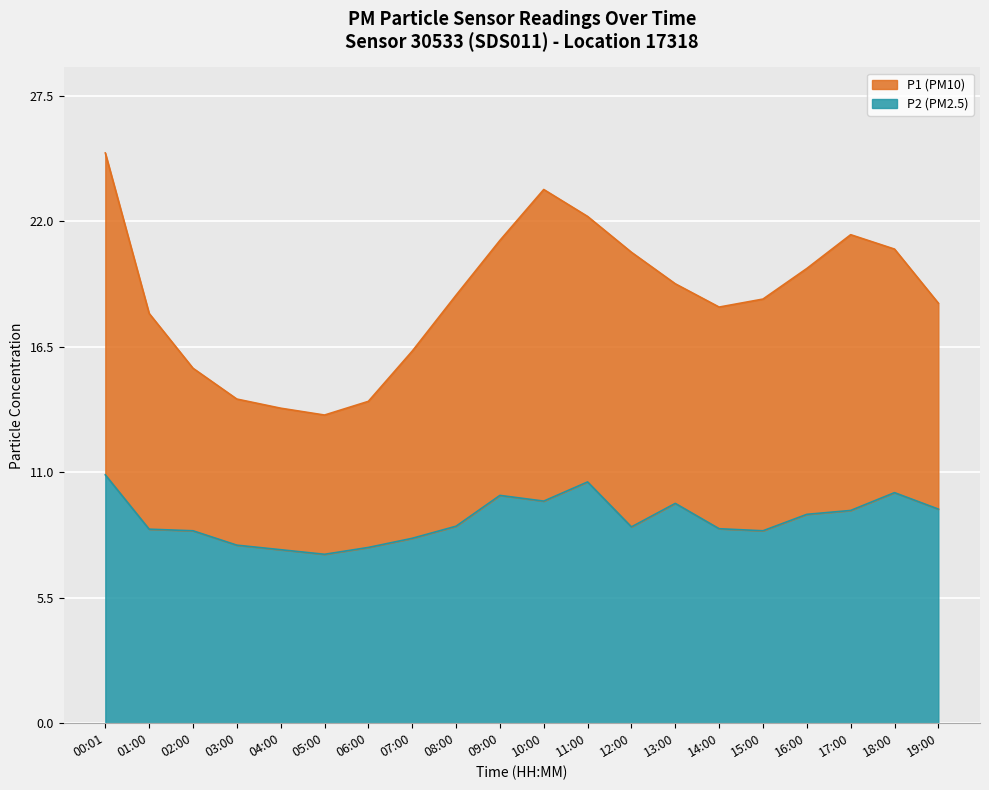

Between 01:00 and 15:00, which series saw the biggest shift?

P1